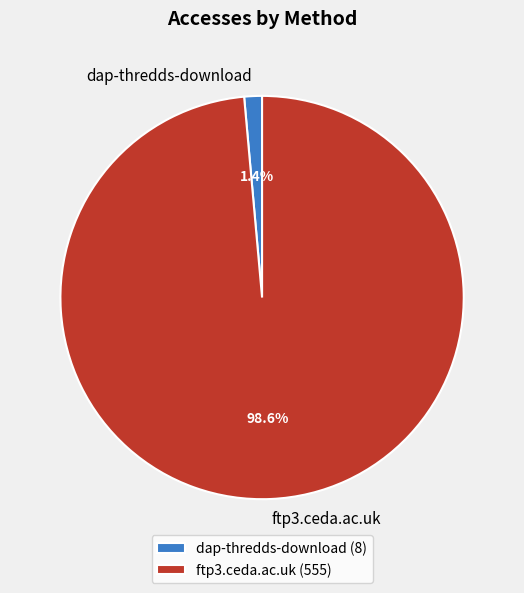

To the nearest percent, what is the difference between the dap-thredds-download and ftp3.ceda.ac.uk slice percentages?

97%